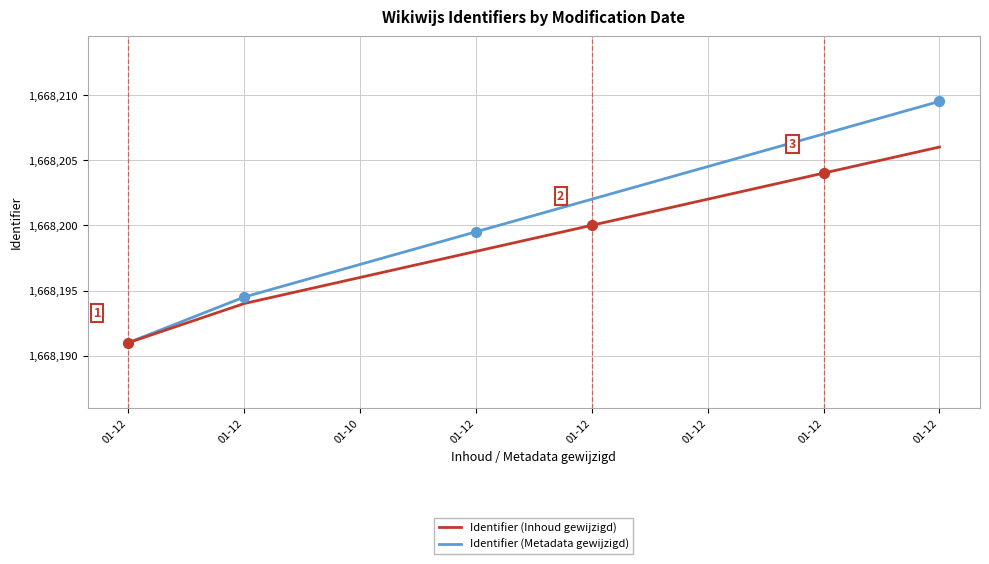

How many lines are shown in the chart?

2